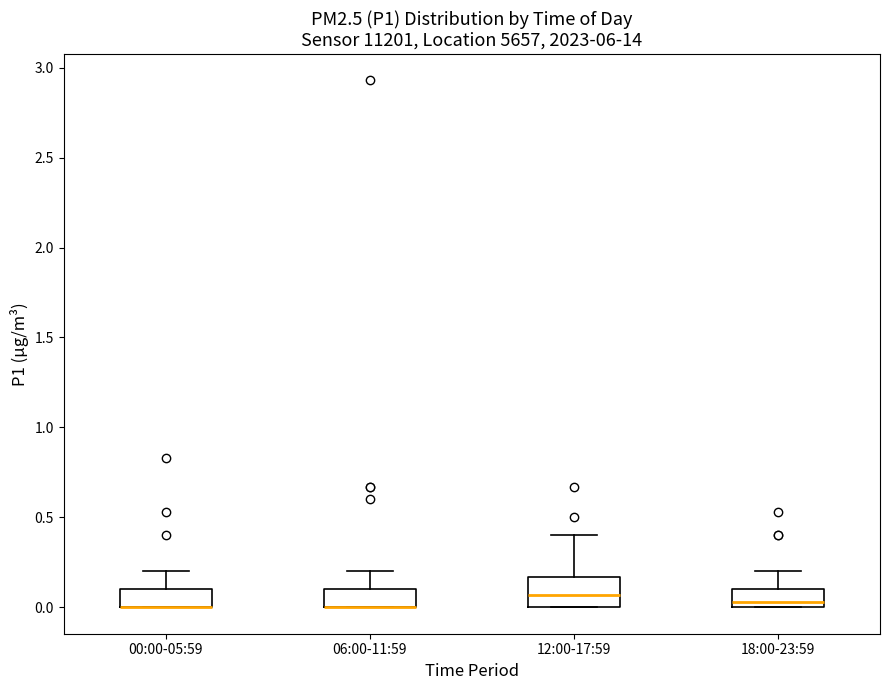

Where does the upper whisker of the box for 18:00-23:59 end on the y-axis? The values are not printed on the chart, so give them approximately, as read against the axis.

0.20